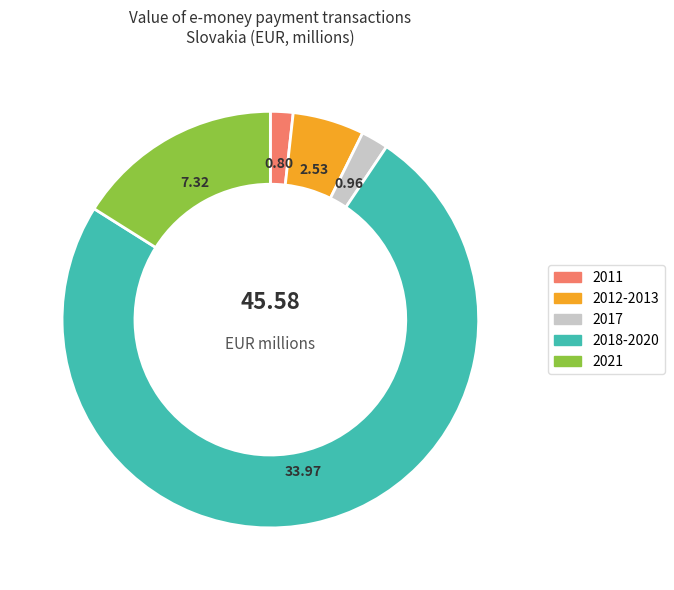

Which has a higher value, 2011 or 2018-2020?

2018-2020